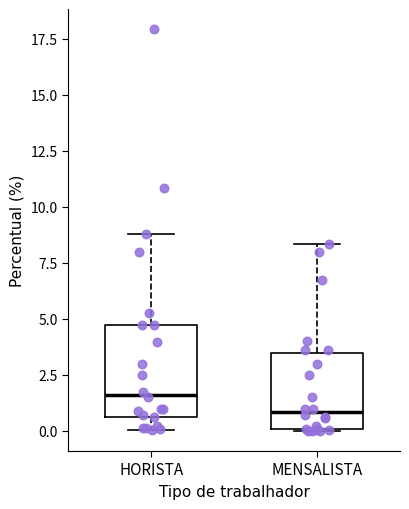

Which box has the lowest median line?

MENSALISTA